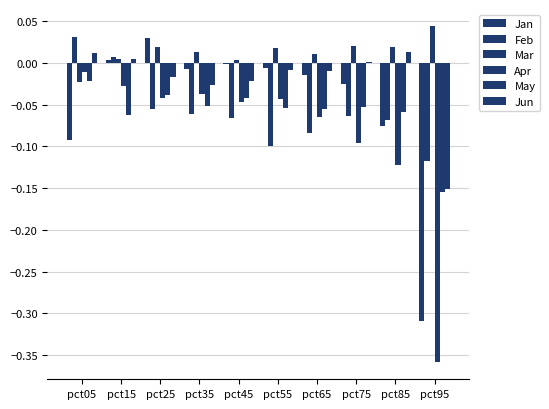

What is the difference between the maximum and minimum values in the Jun series?

0.2